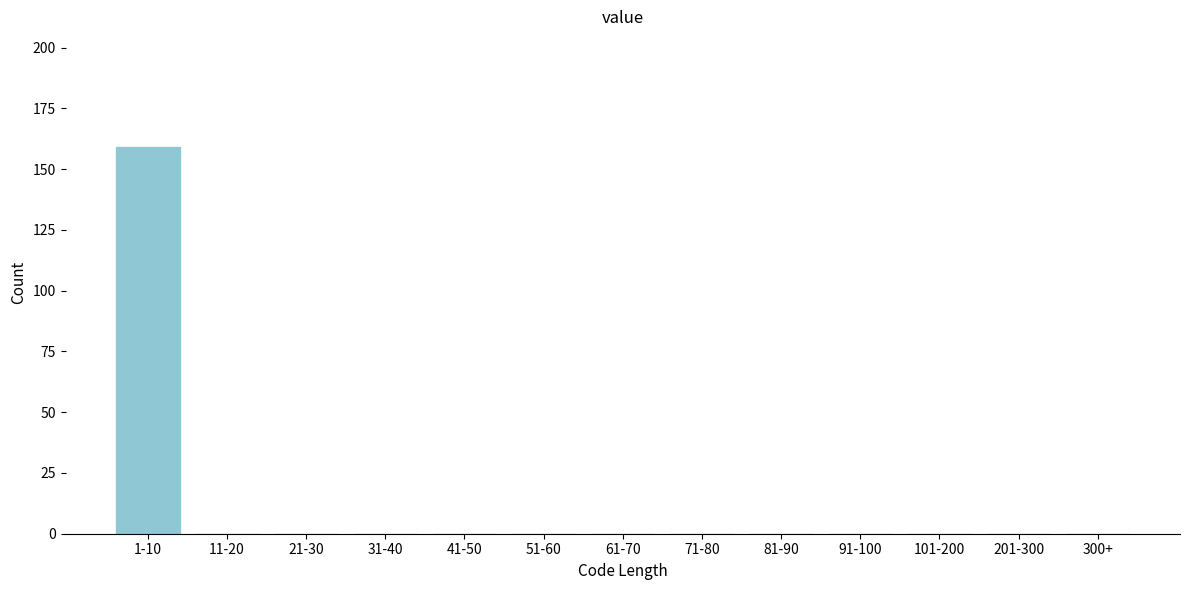

Reading right to left, extract all data points from this chart.

300+=0	201-300=0	101-200=0	91-100=0	81-90=0	71-80=0	61-70=0	51-60=0	41-50=0	31-40=0	21-30=0	11-20=0	1-10=159